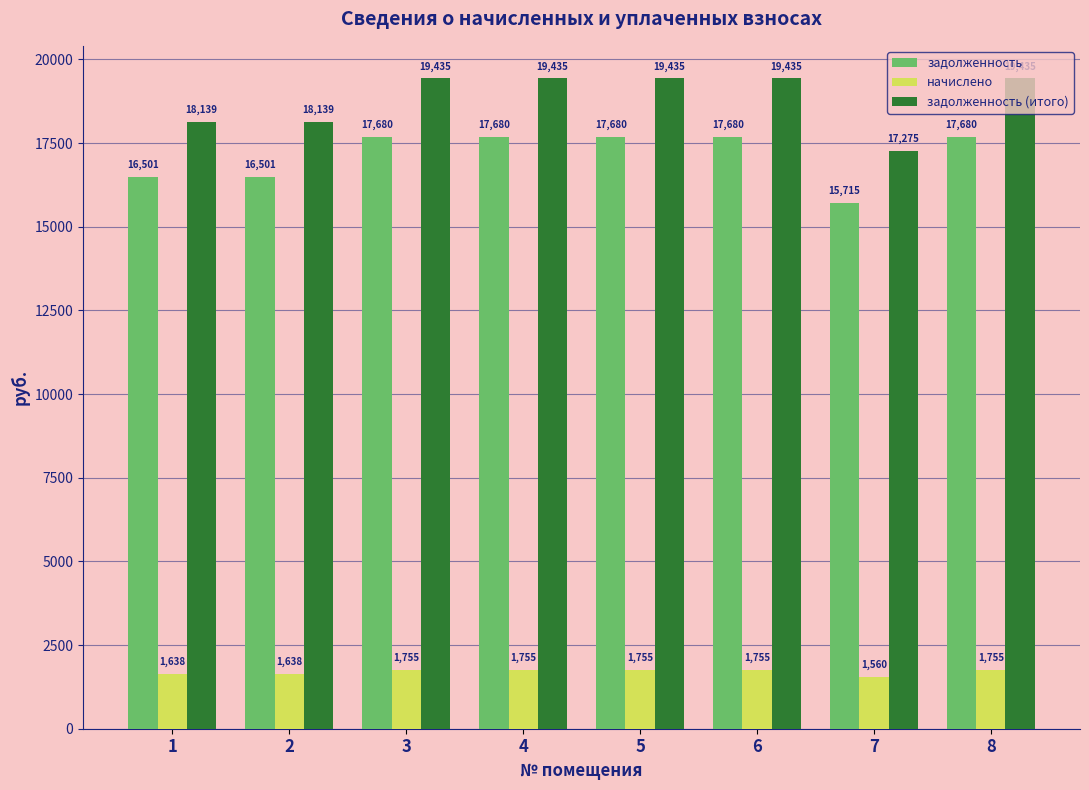

How many bars are there in each group?

3